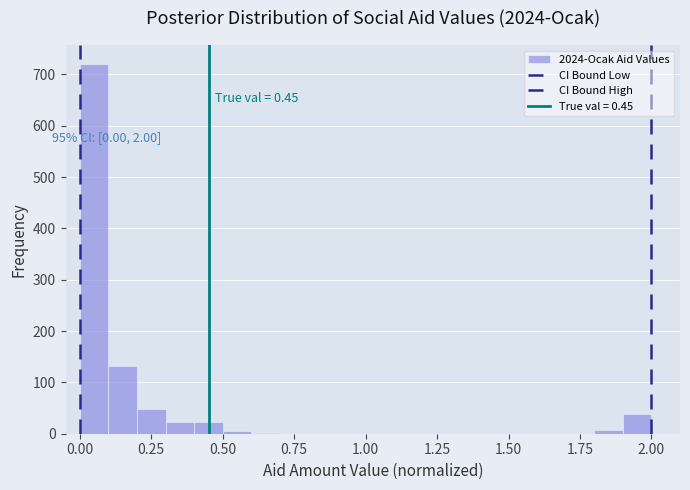

Read against the x-axis, roughly where is the centre of the tallest bar?

0.05